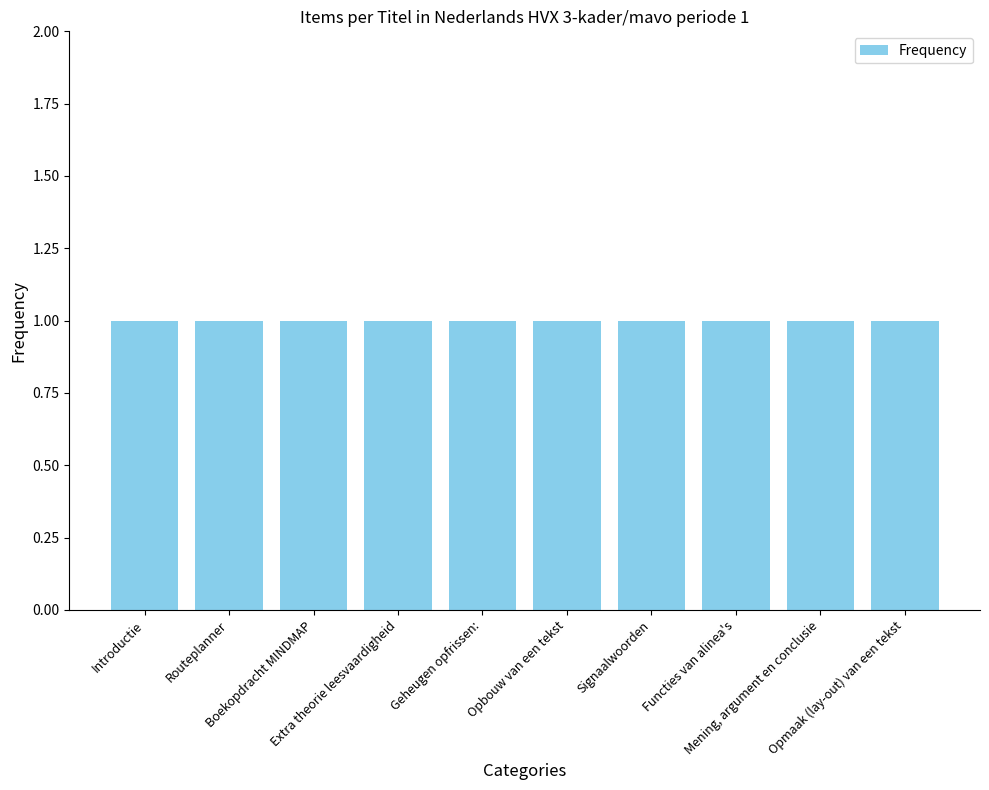

What is the label of the 2nd bar from the right?

Mening, argument en conclusie